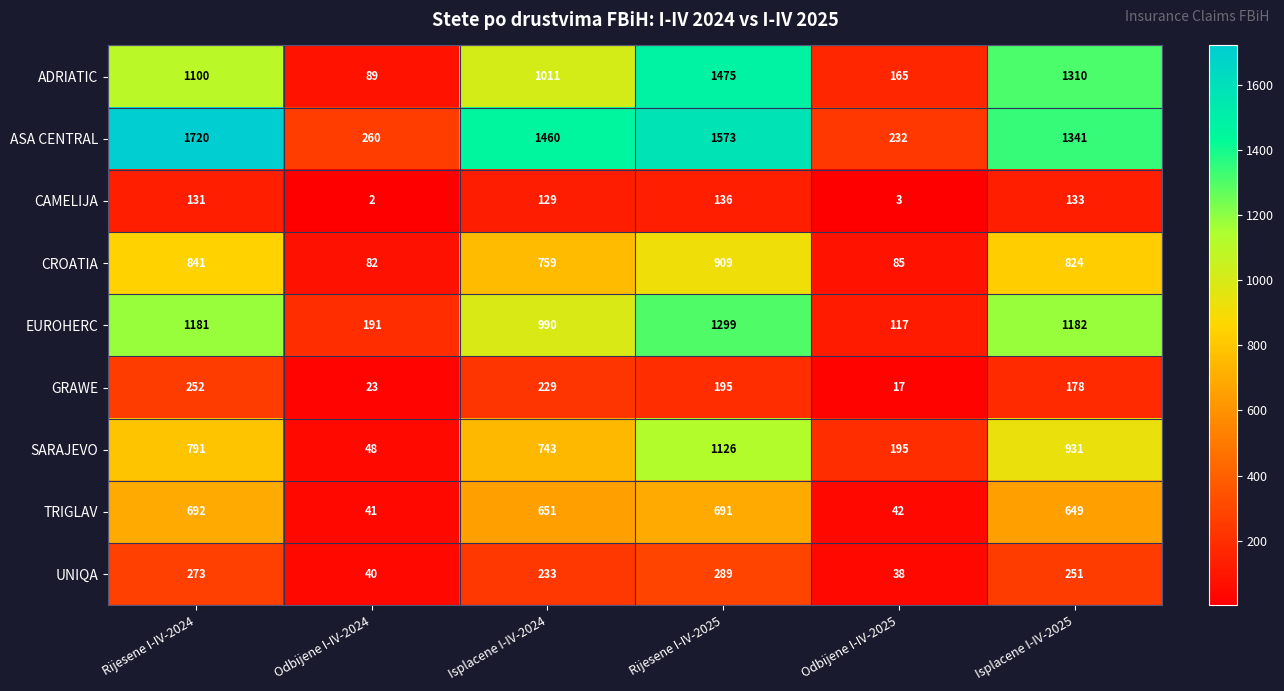

What is the minimum value for EUROHERC?

117